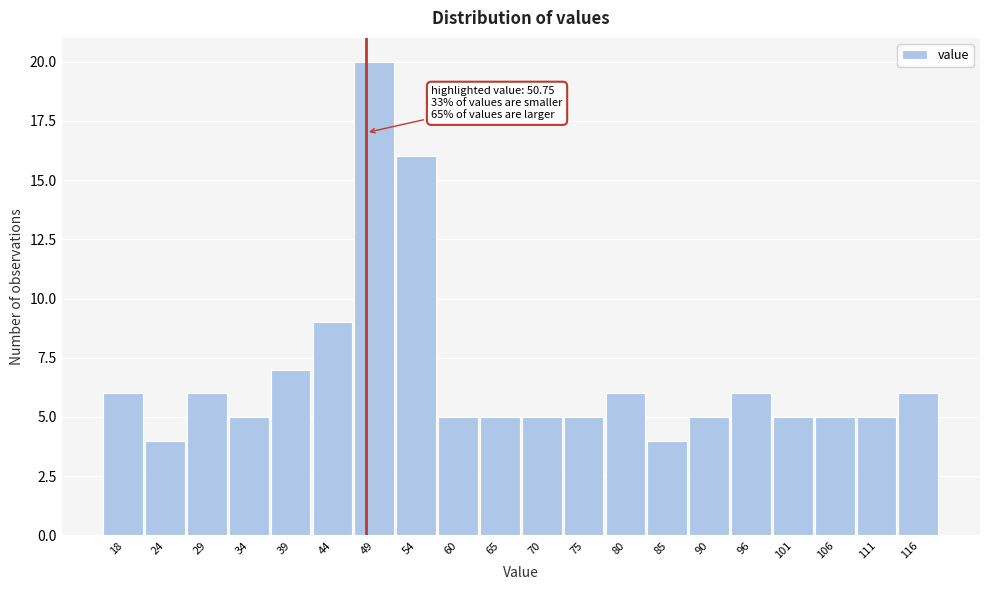

Reading left to right, extract all data points from this chart.

6	4	6	5	7	9	20	16	5	5	5	5	6	4	5	6	5	5	5	6